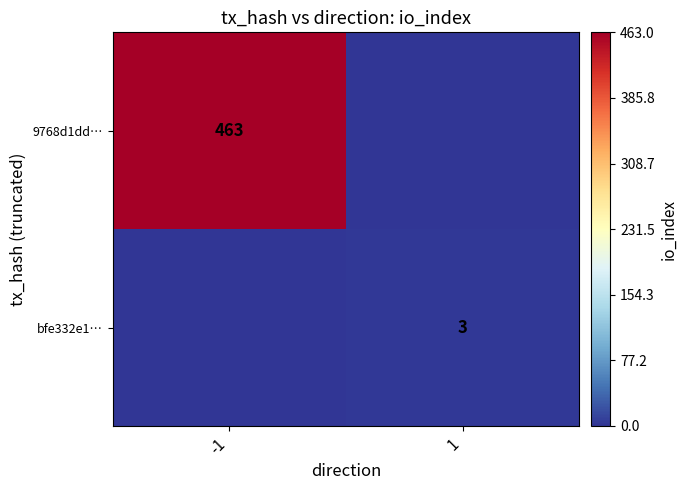

Is the value of bfe332e1… at 1 greater than the value of 9768d1dd… at -1?

No